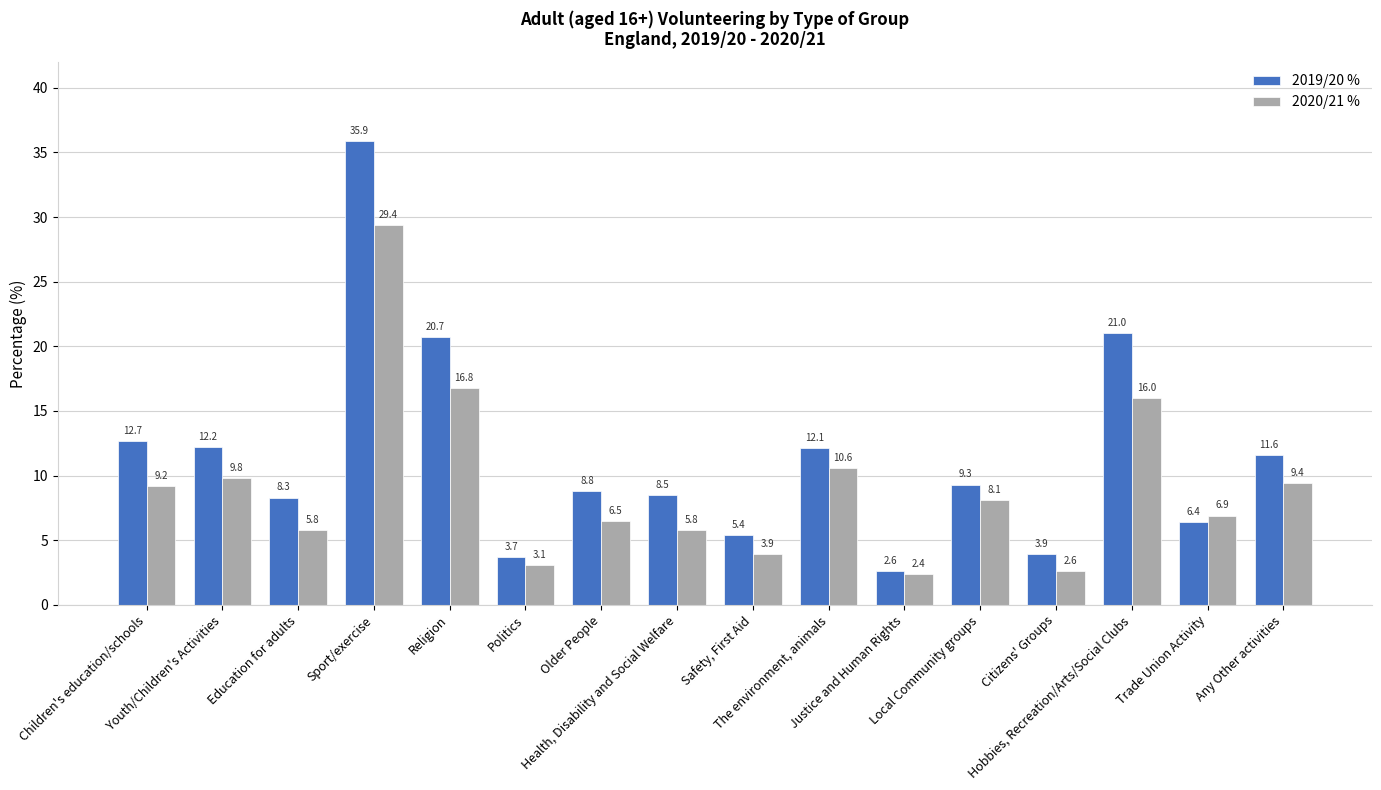

What is the difference between the second highest and minimum values in the 2020/21 % series?

14.4